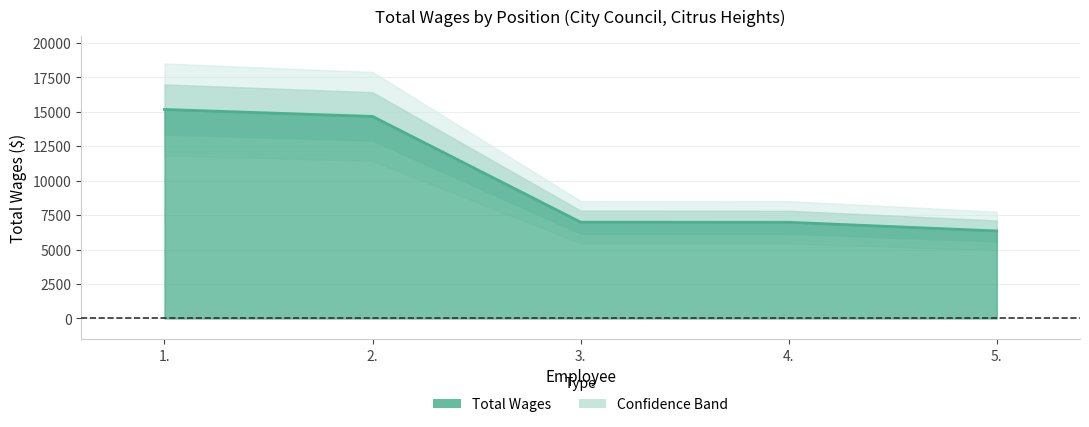

What is the sum of all values?

50137